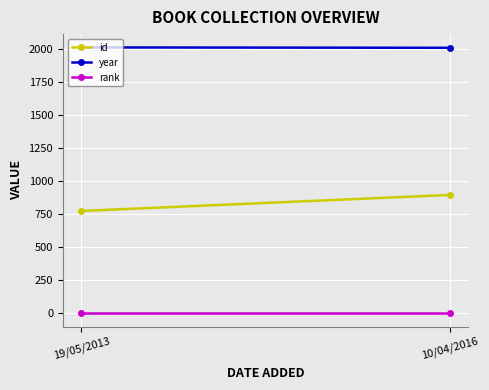

Rank the series by their maximum value, from lowest to highest.

rank, id, year